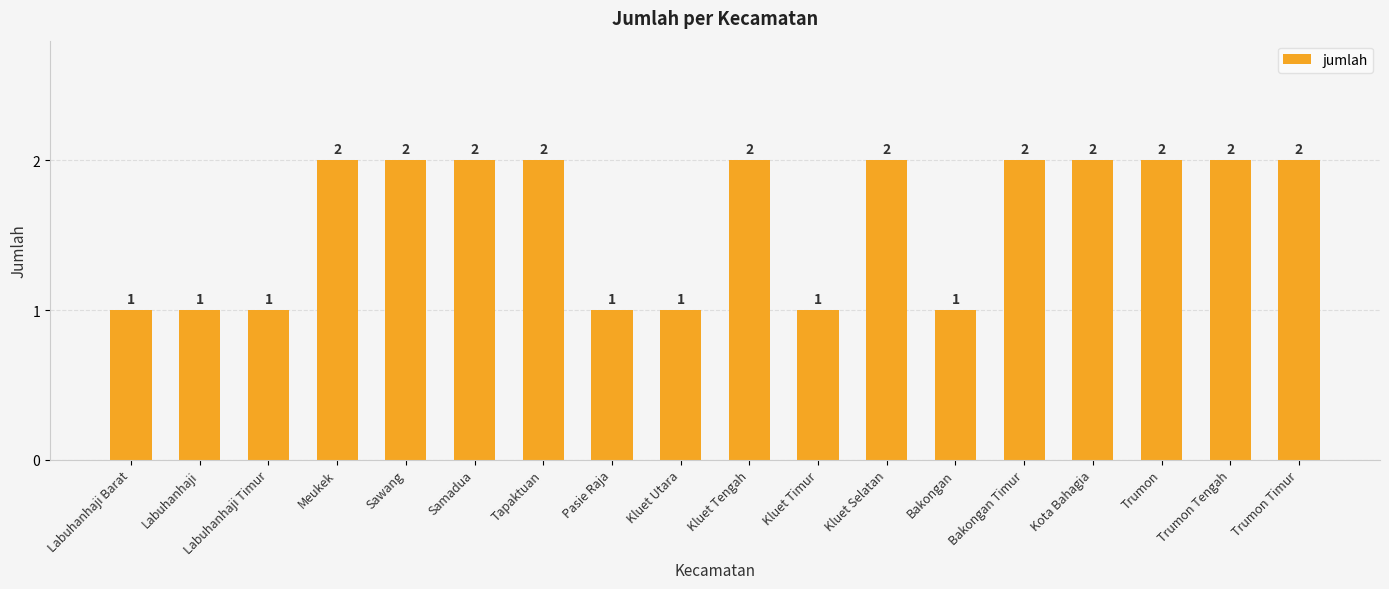

Reading right to left, transcribe all the data shown in this chart.

2	2	2	2	2	1	2	1	2	1	1	2	2	2	2	1	1	1